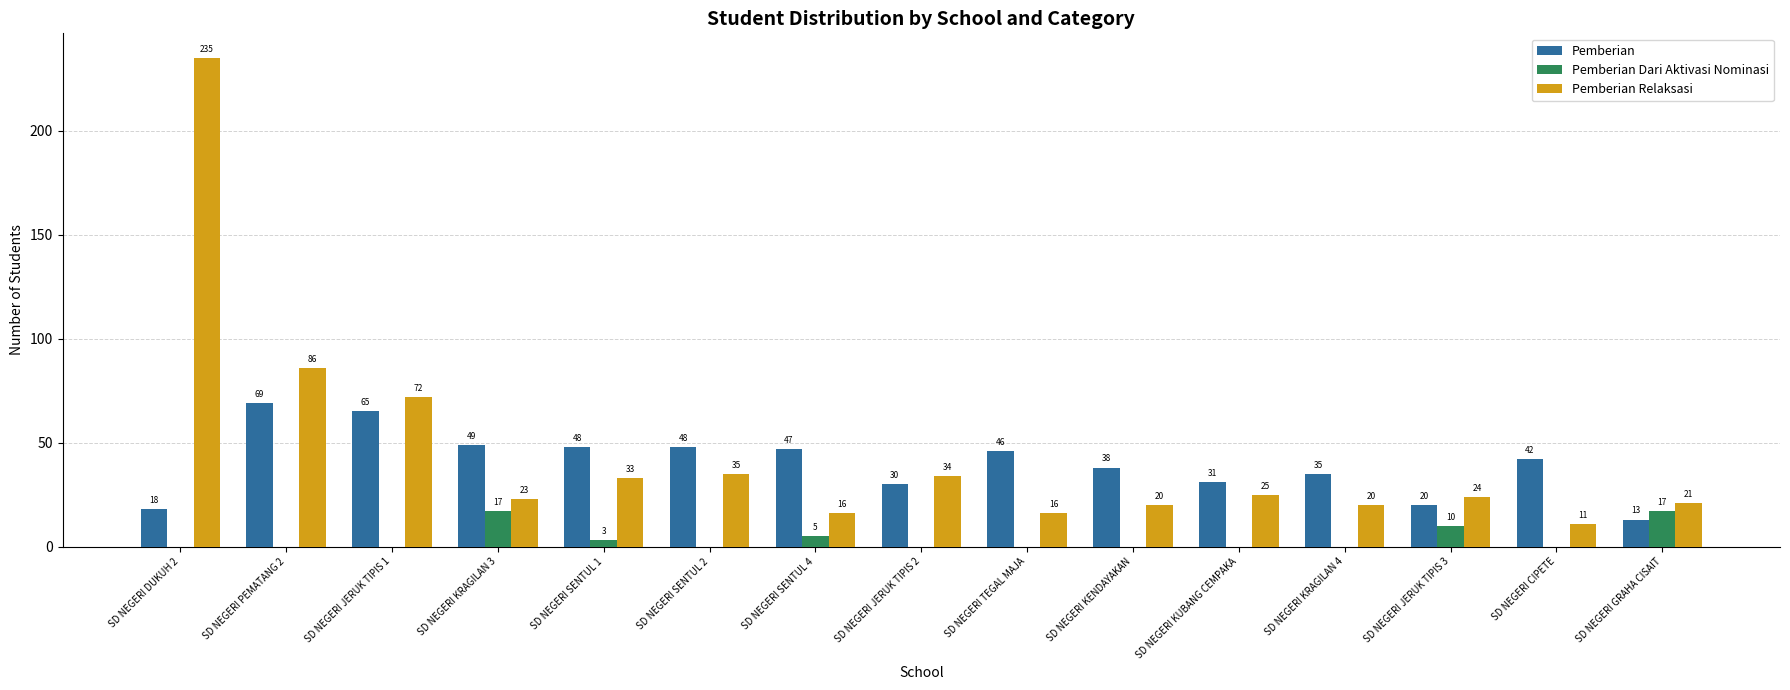

At which category is the sum across all series the highest?

SD NEGERI DUKUH 2